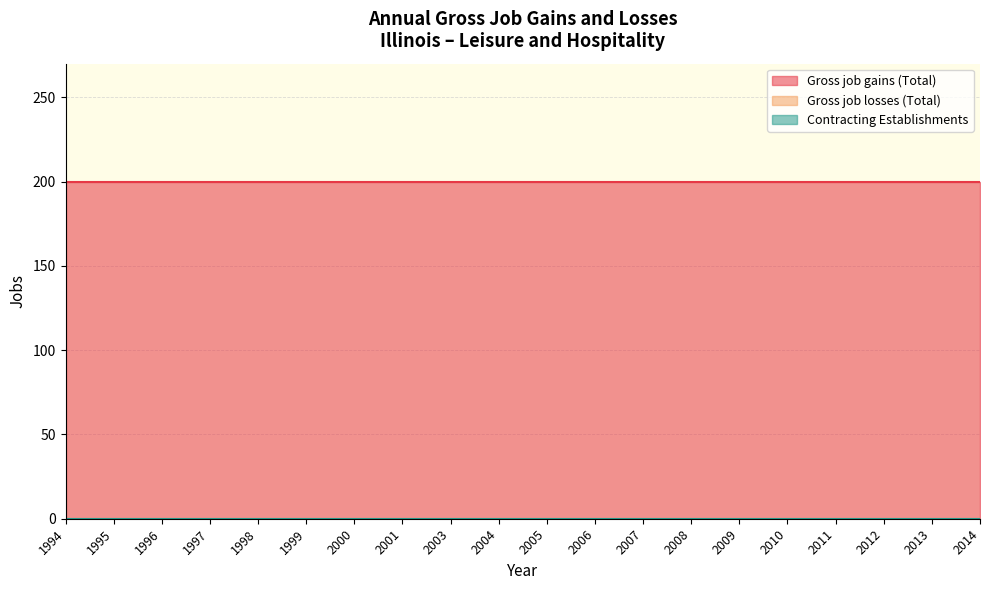

Which series has the largest total across all categories?

Gross job gains (Total)